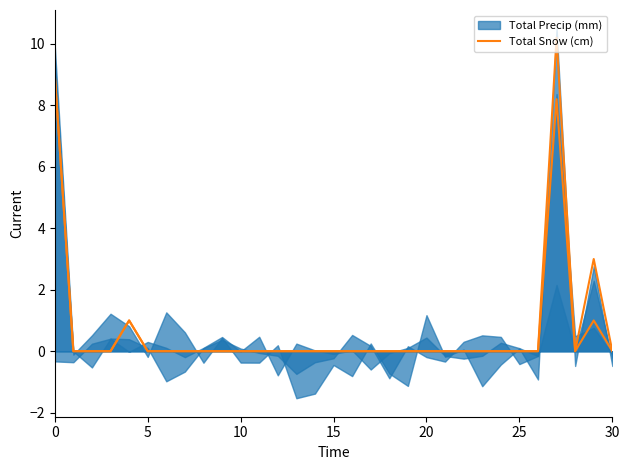

How many interior local peaks (higher than both neighbors) does the data have?

3